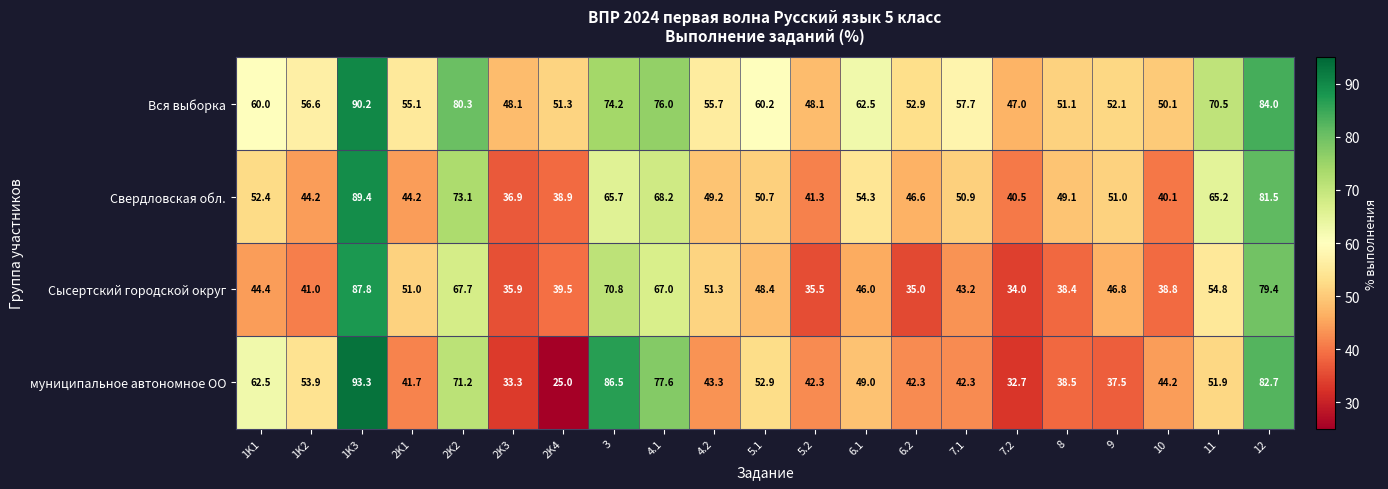

Is the value of муниципальное автономное ОО at 4.1 greater than the value of Вся выборка at 1K3?

No